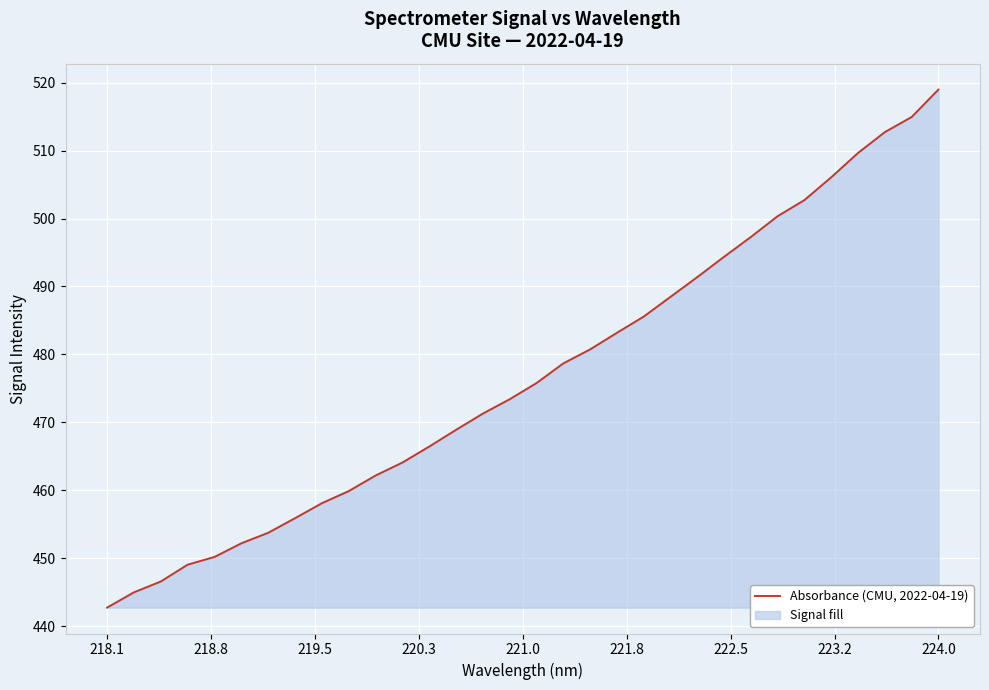

What is the difference between the maximum and minimum values?

76.2